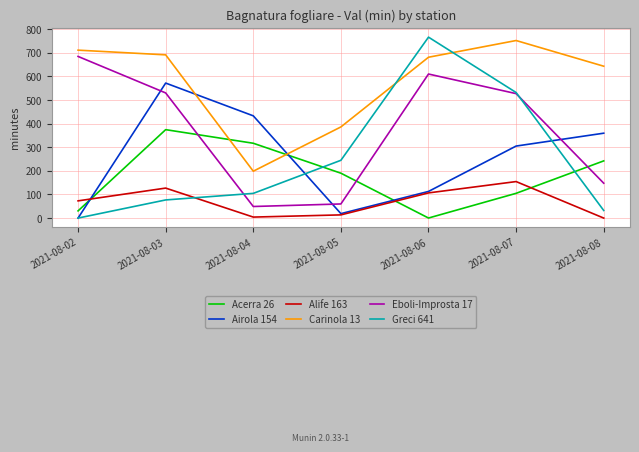

What are all the series names shown in the legend?

Acerra 26, Airola 154, Alife 163, Carinola 13, Eboli-Improsta 17, Greci 641